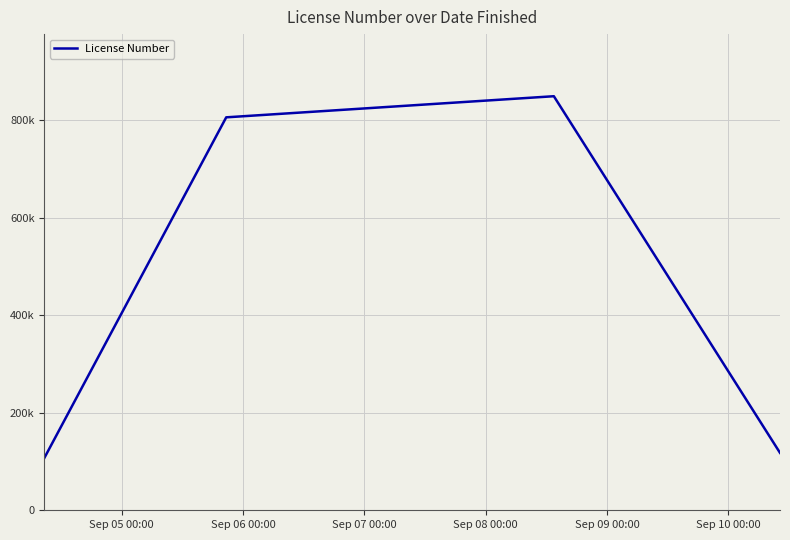

What is the sum of all values?

1879331